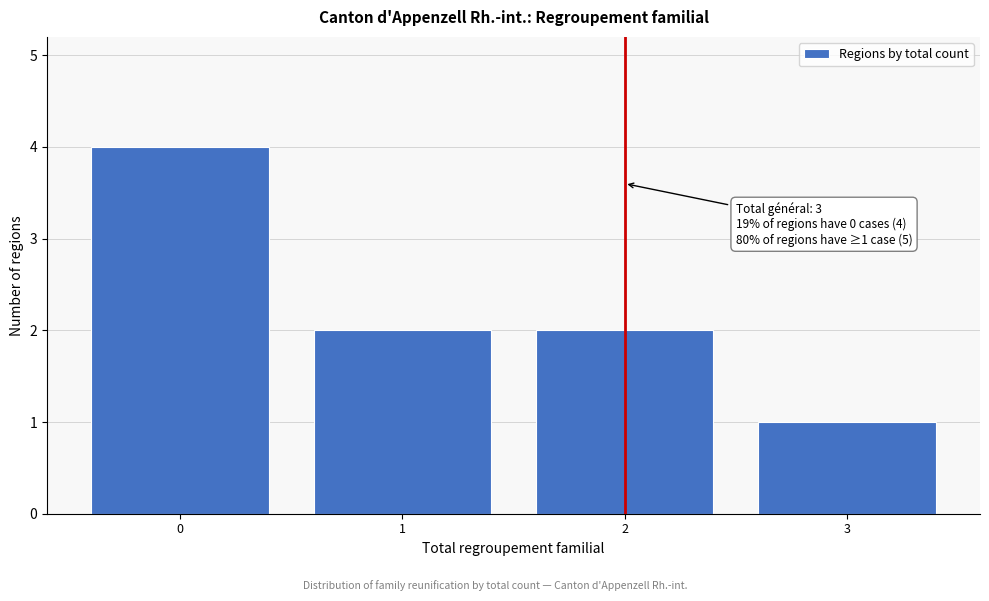

Which range on the x-axis has the tallest bar?

-0.5 to 0.5